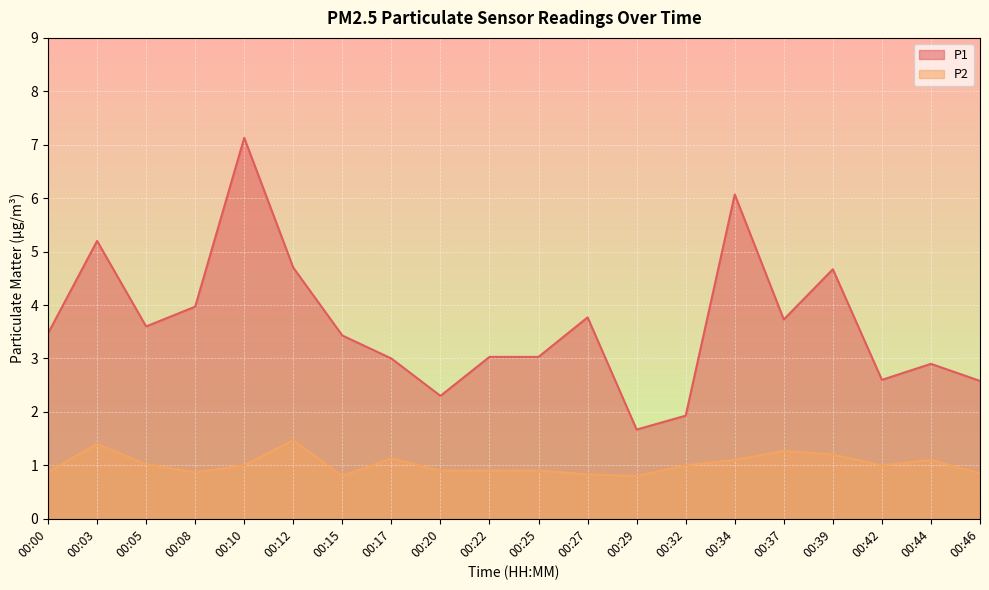

What is the difference between the maximum and minimum values in the P1 series?

5.5